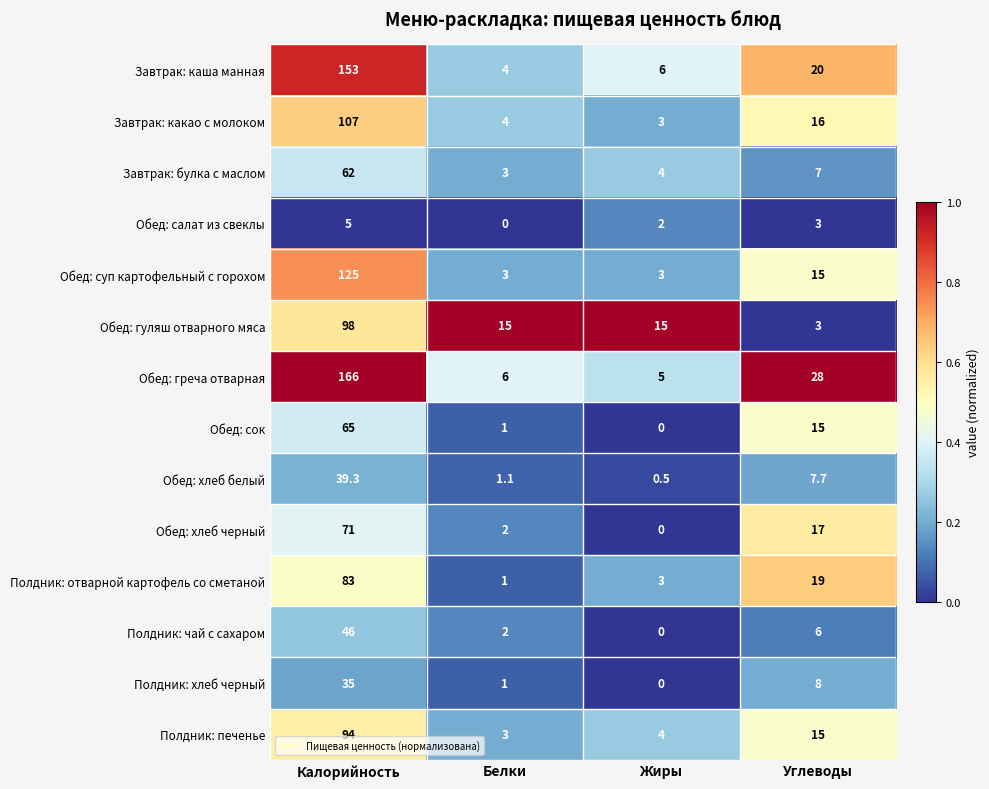

The value of Завтрак: булка с маслом at Калорийность is 82.1. True or false?

False